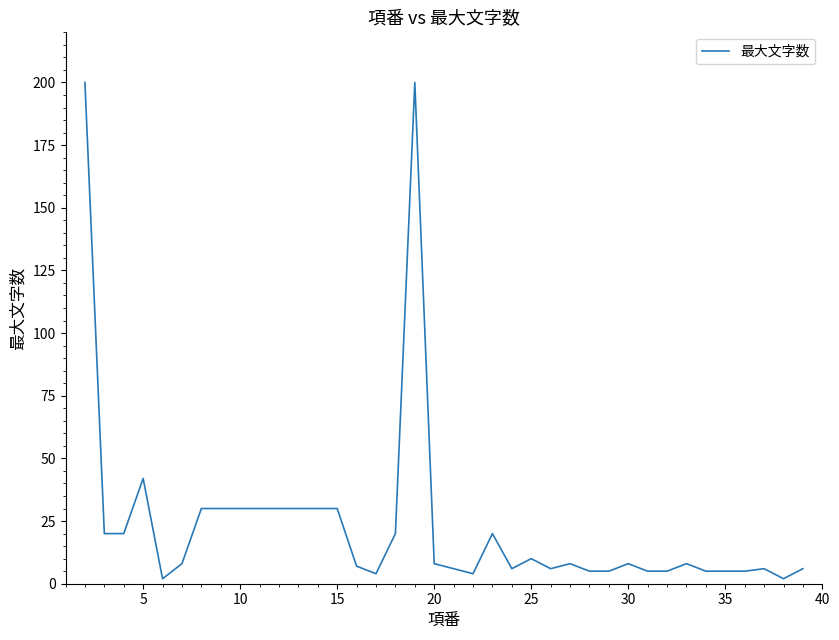

What is the greatest value displayed?

200